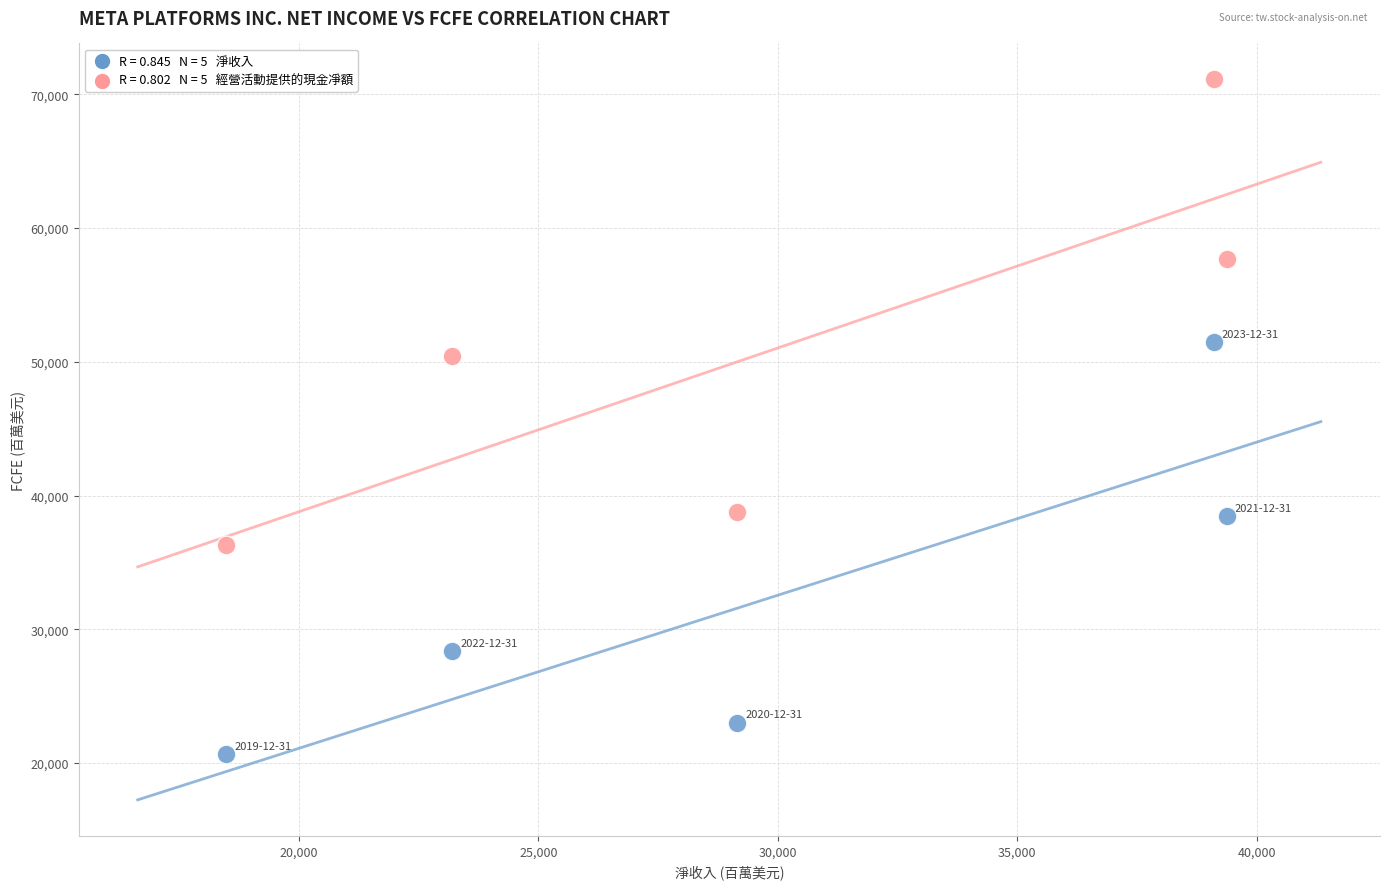

Across all series, what Y value is closest to 45886?

50475